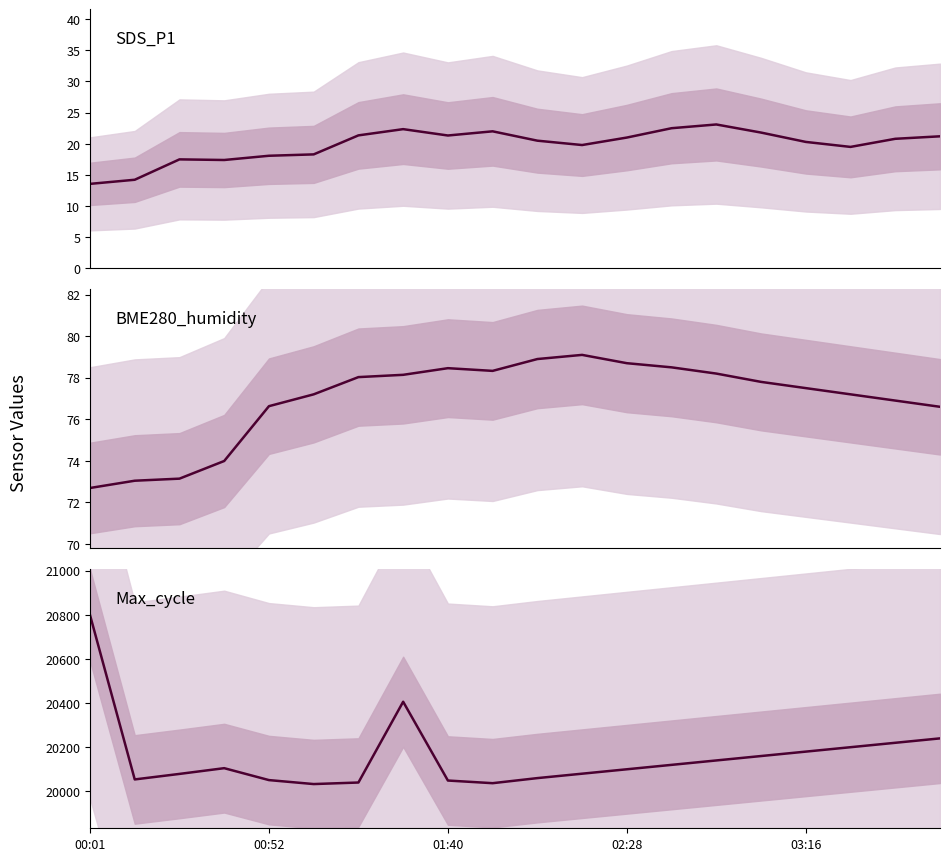

How many lines are shown in the chart?

3